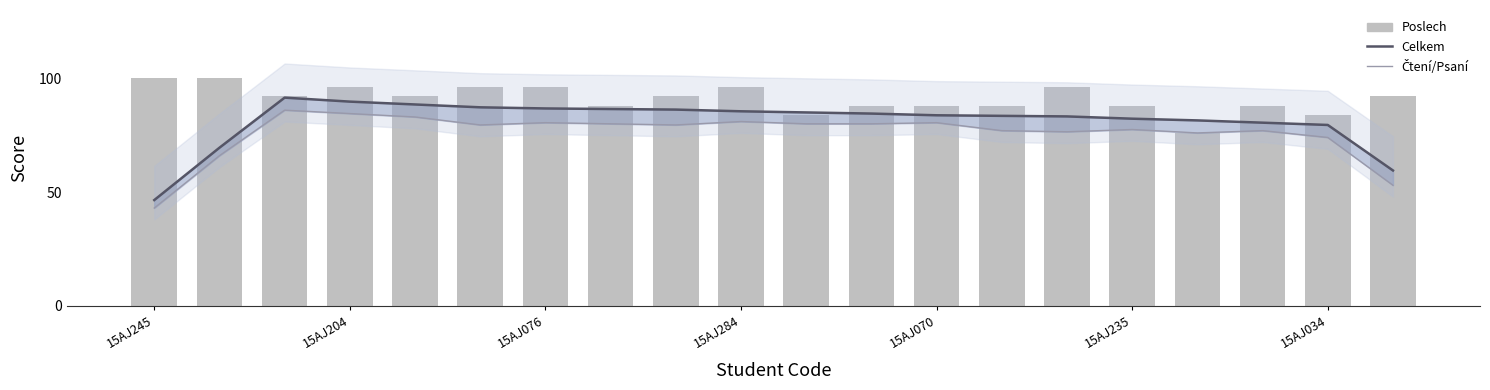

Count the Poslech values in the range 88 to 96.

15